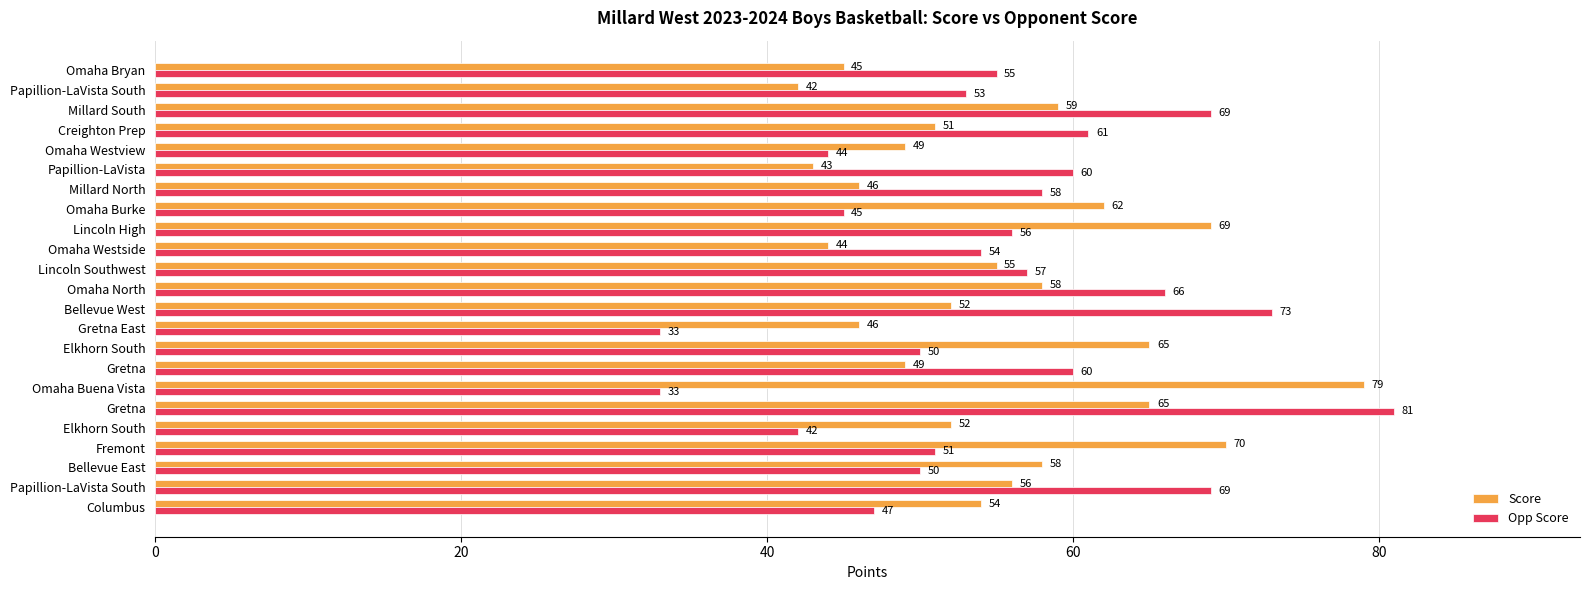

What are all the series names shown in the legend?

Score, Opp Score